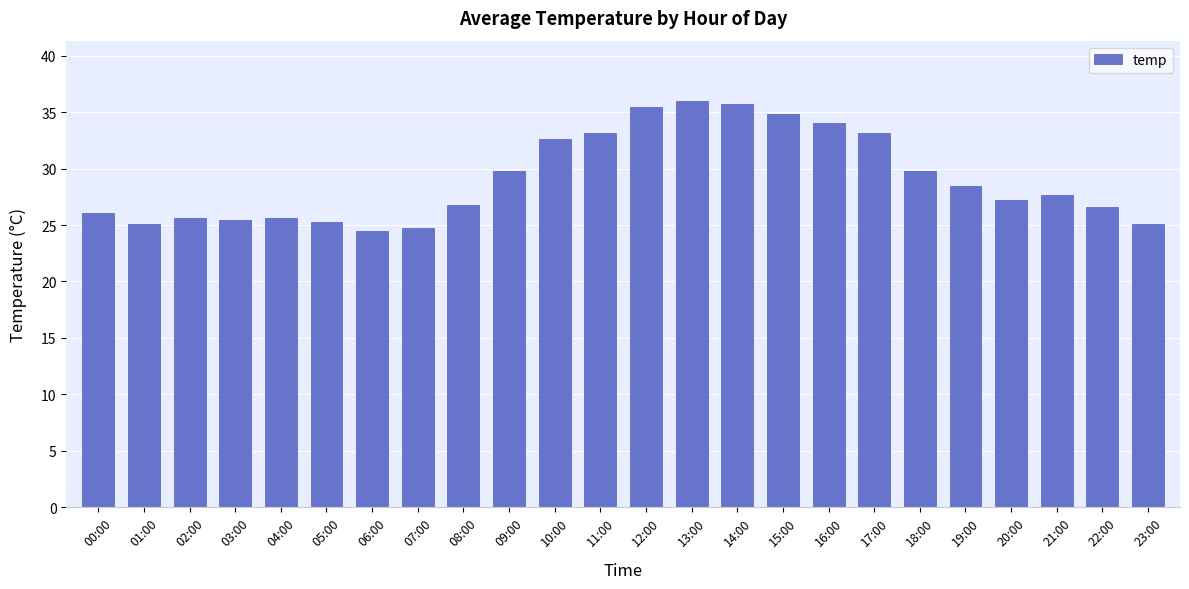

Does the chart contain any negative values?

No